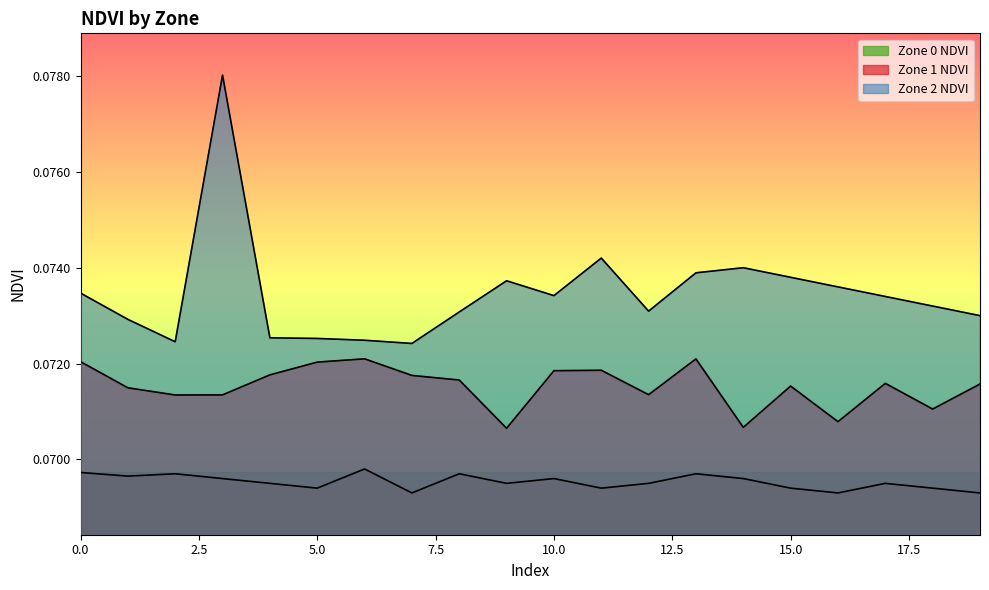

Reading right to left, transcribe all the data shown in this chart.

Zone 0 NDVI: 0.1	0.1	0.1	0.1	0.1	0.1	0.1	0.1	0.1	0.1	0.1	0.1	0.1	0.1	0.1	0.1	0.1	0.1	0.1	0.1
Zone 1 NDVI: 0.1	0.1	0.1	0.1	0.1	0.1	0.1	0.1	0.1	0.1	0.1	0.1	0.1	0.1	0.1	0.1	0.1	0.1	0.1	0.1
Zone 2 NDVI: 0.1	0.1	0.1	0.1	0.1	0.1	0.1	0.1	0.1	0.1	0.1	0.1	0.1	0.1	0.1	0.1	0.1	0.1	0.1	0.1